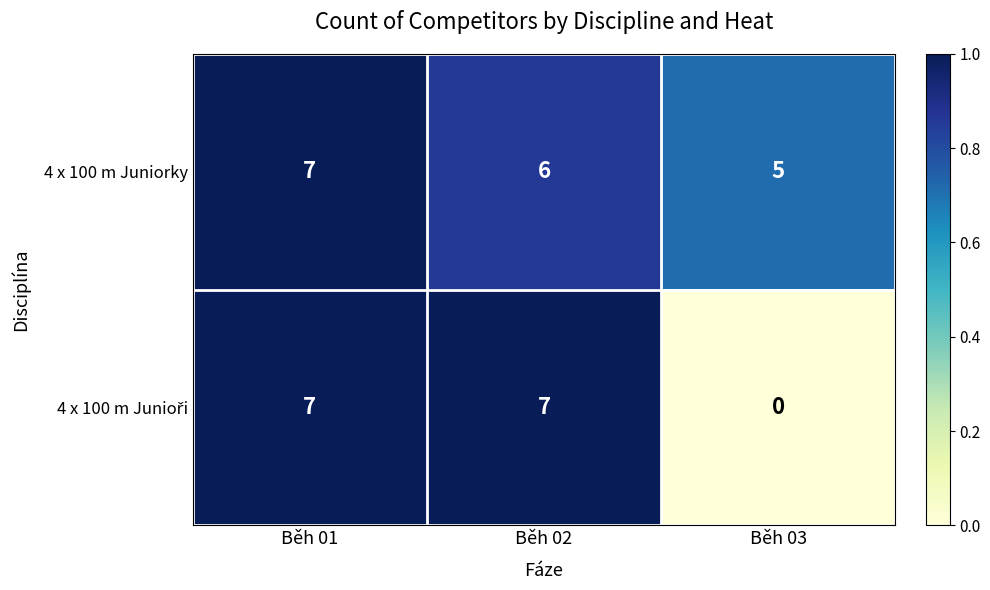

Where is 4 x 100 m Juniorky nearest to the value 6?

Běh 02